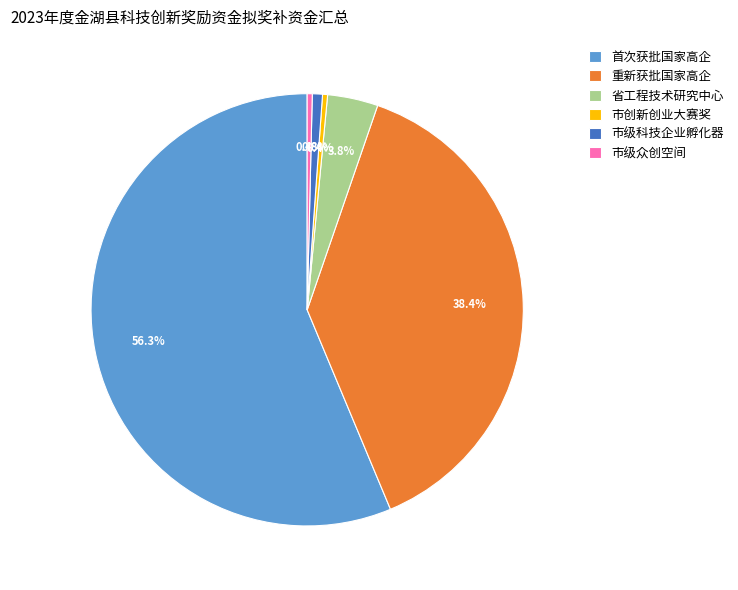

Combined, do 重新获批国家高企 and 市级众创空间 account for over 50%?

No